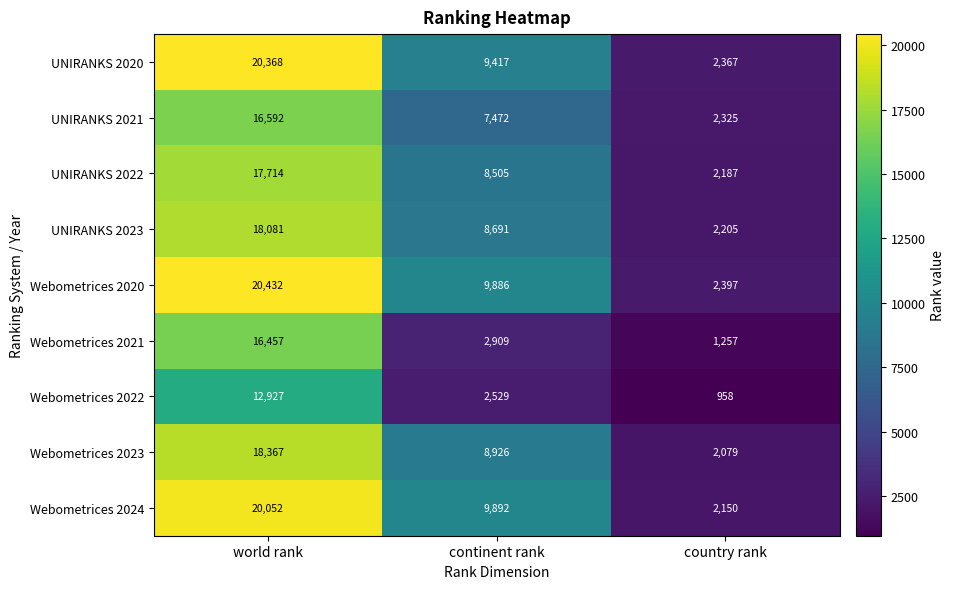

Reading left to right, list all the values displayed in this chart.

UNIRANKS 2020: 20368	9417	2367
UNIRANKS 2021: 16592	7472	2325
UNIRANKS 2022: 17714	8505	2187
UNIRANKS 2023: 18081	8691	2205
Webometrices 2020: 20432	9886	2397
Webometrices 2021: 16457	2909	1257
Webometrices 2022: 12927	2529	958
Webometrices 2023: 18367	8926	2079
Webometrices 2024: 20052	9892	2150